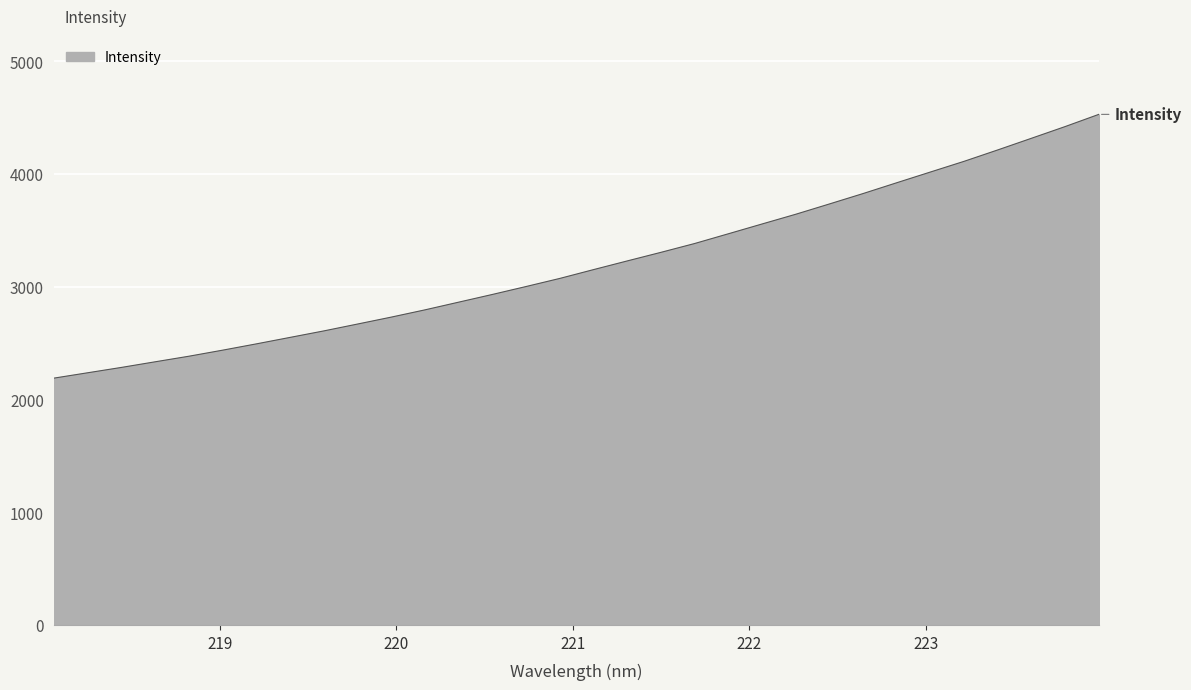

Reading left to right, extract all data points from this chart.

2189.2	2236.7	2284.2	2334.1	2383.5	2437.3	2493.1	2550.6	2608.1	2669.1	2730.5	2794.9	2863.3	2931.7	3002.1	3073.9	3152.0	3229.0	3305.2	3383.5	3469.9	3556.7	3643.1	3734.4	3826.8	3922.7	4018.0	4112.8	4214.0	4317.2	4421.1	4529.3